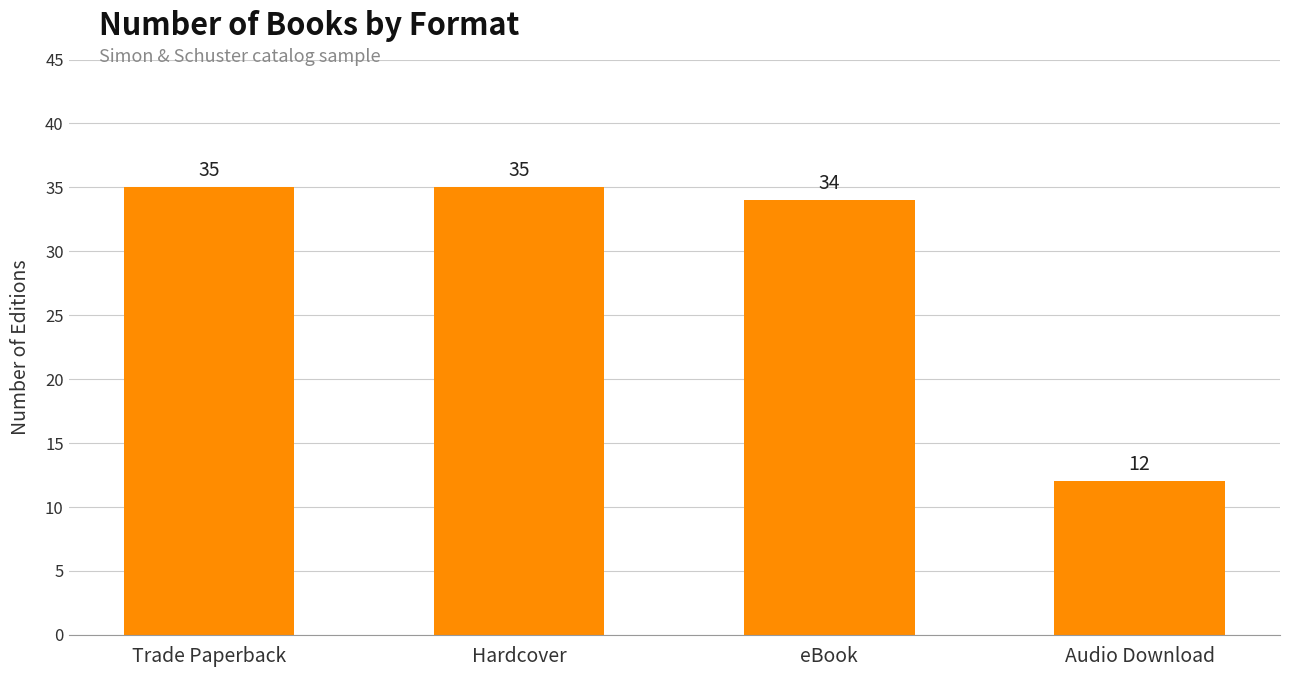

What is the label of the 4th bar from the right?

Trade Paperback